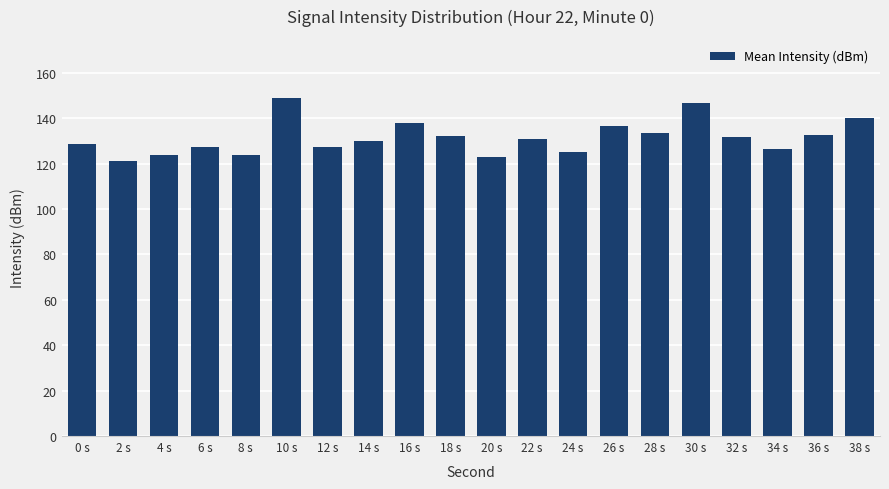

What position from the left is 26 s?

14